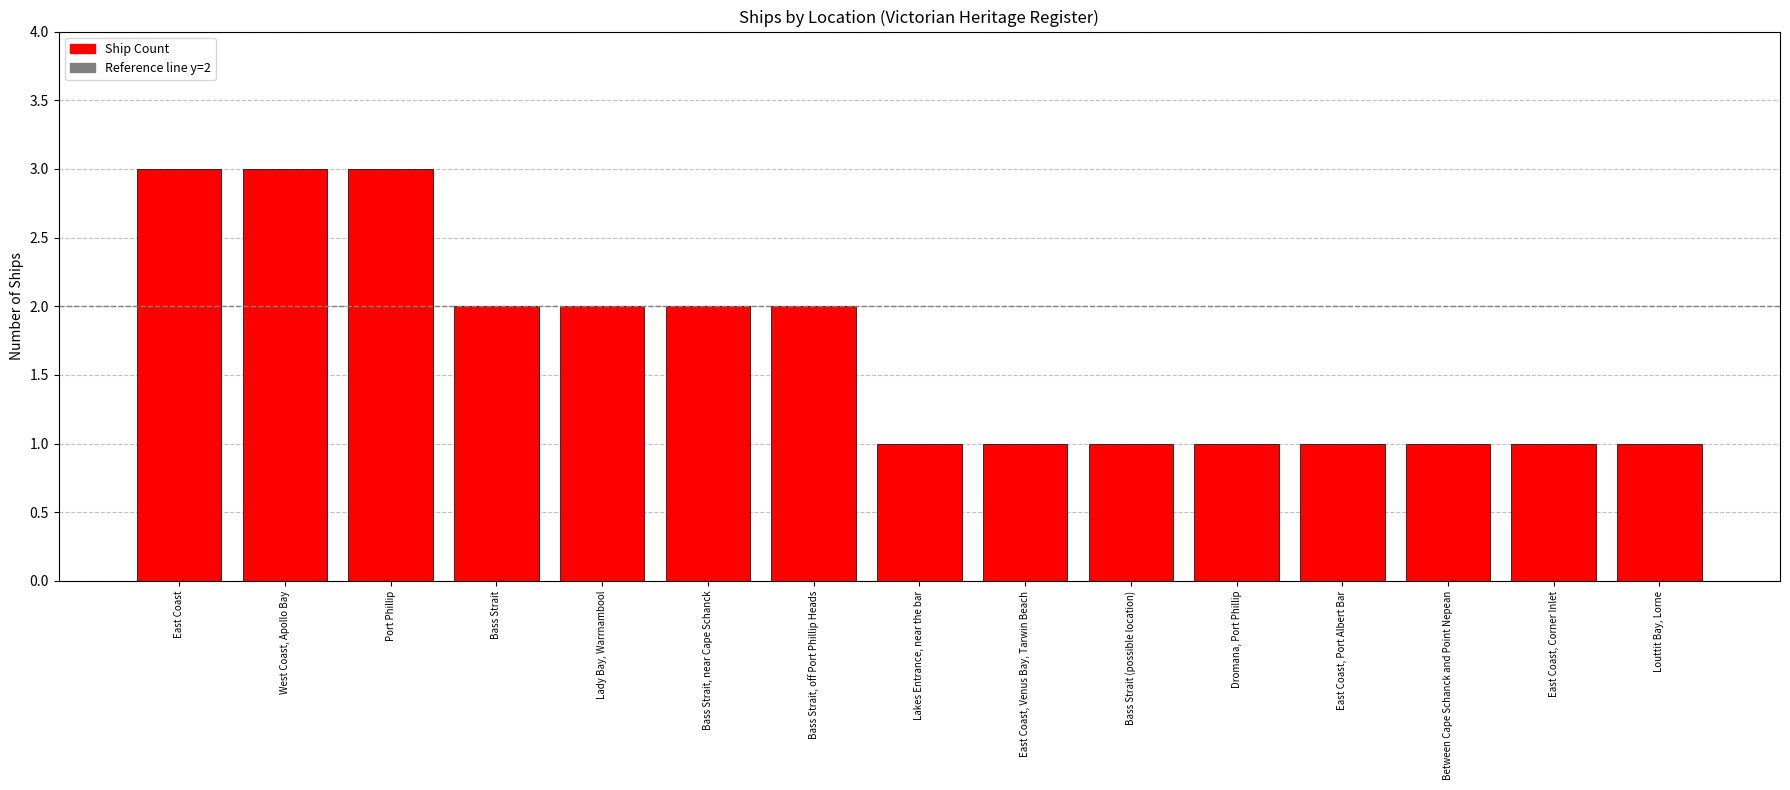

The value at Lakes Entrance, near the bar is 1. True or false?

True